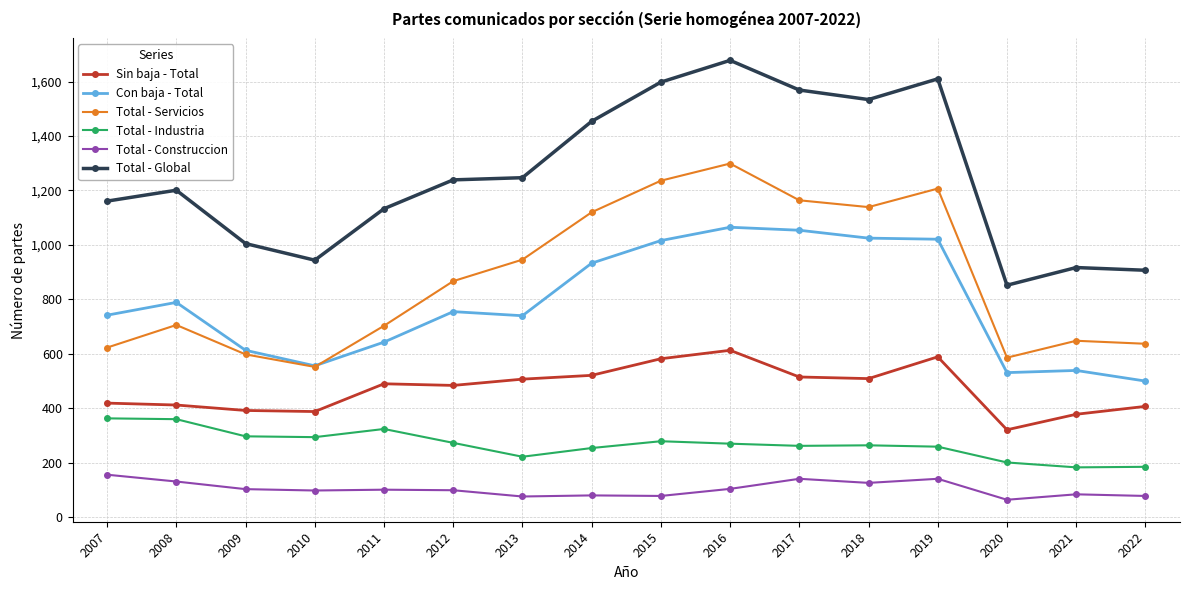

Does the chart have visible grid lines?

Yes